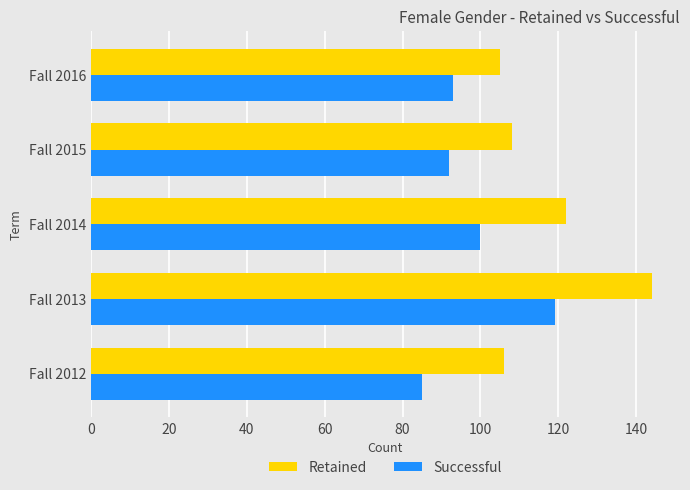

What is the difference between the maximum and minimum values in the Successful series?

34